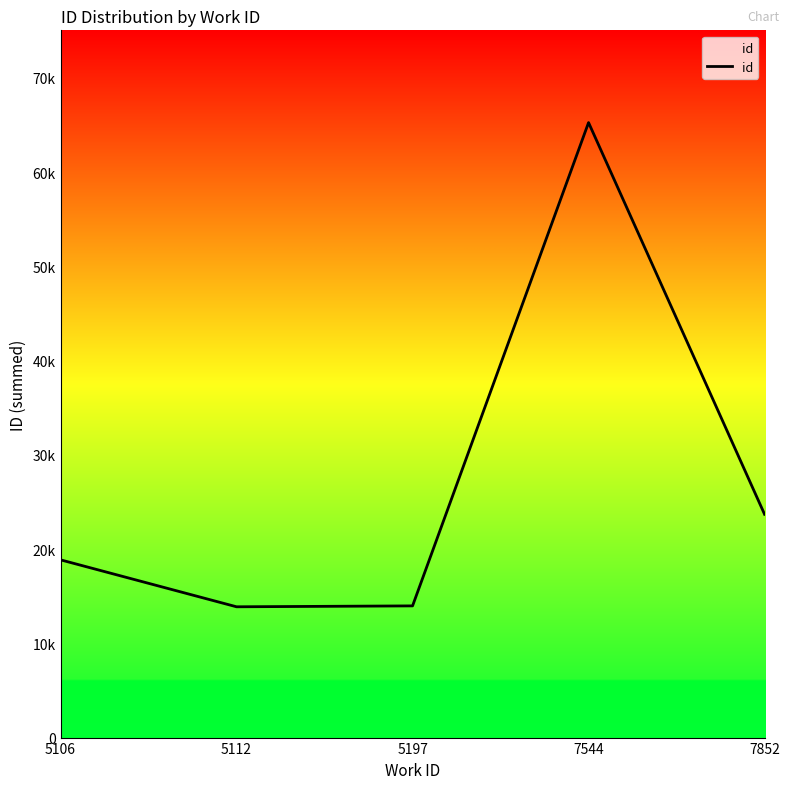

Does the chart display data point markers on the line(s)?

No